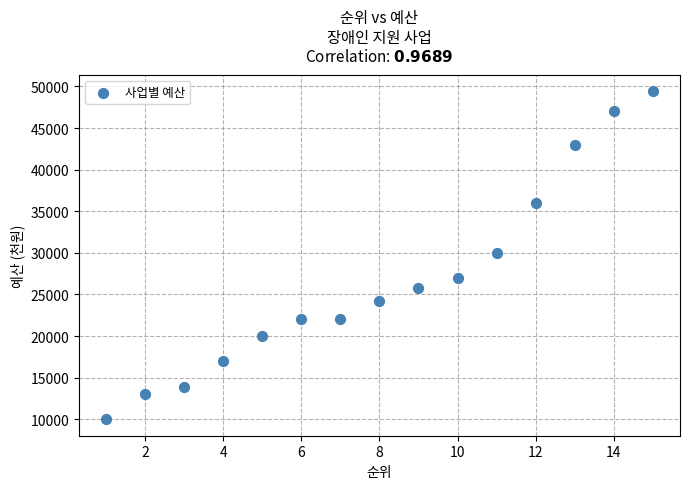

How many data points are displayed?

15